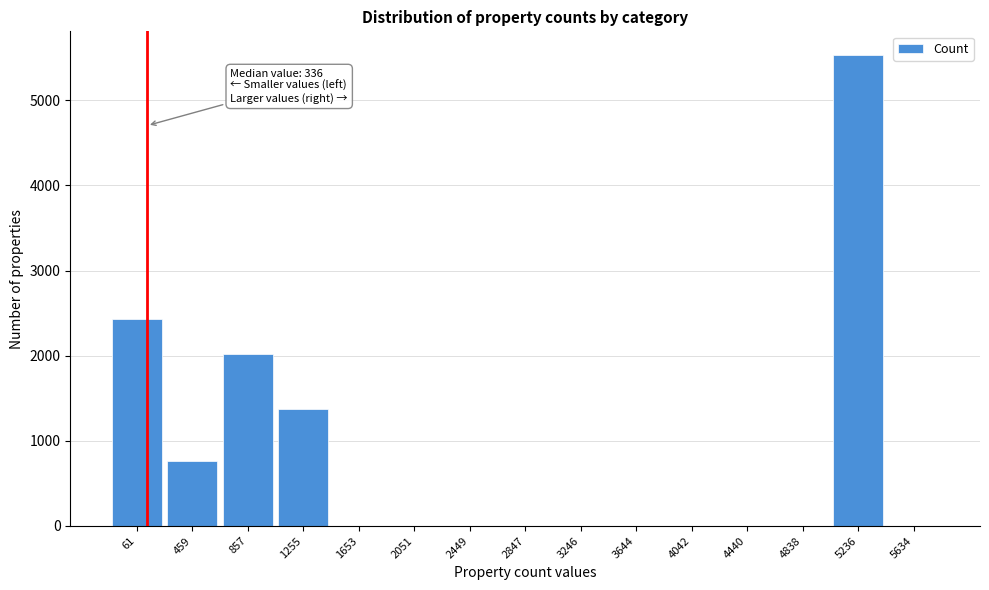

Reading left to right, extract all data points from this chart.

61=2431	459=765	857=2023	1255=1377	1653=0	2051=0	2449=0	2847=0	3246=0	3644=0	4042=0	4440=0	4838=0	5236=5533	5634=0